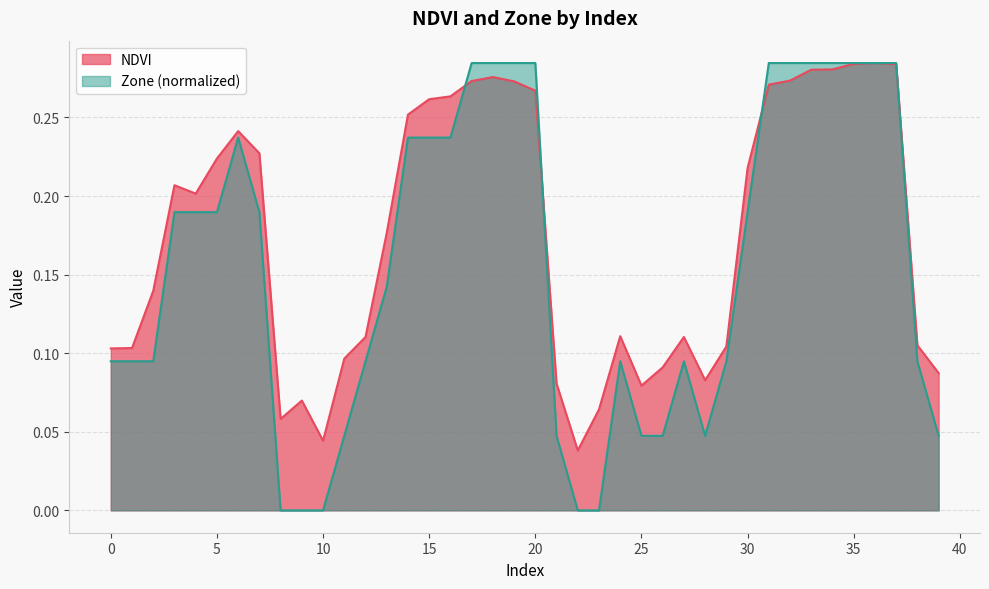

Which series has the widest spread of values?

Zone (normalized)